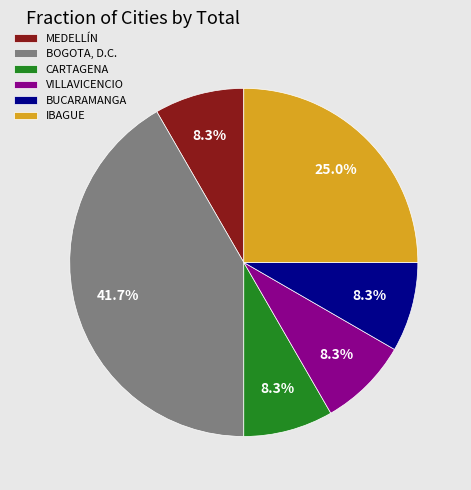

What is the ratio of the value at VILLAVICENCIO to the value at IBAGUE?

0.3